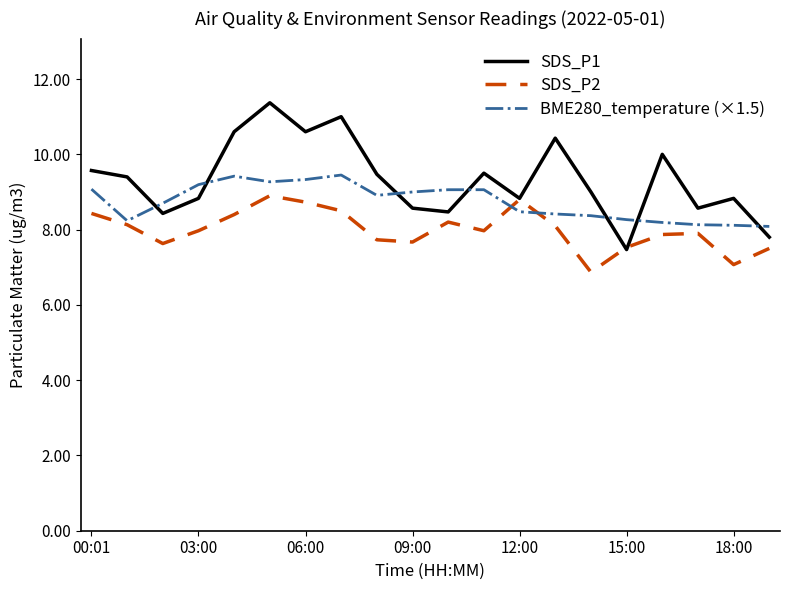

How many lines are shown in the chart?

3